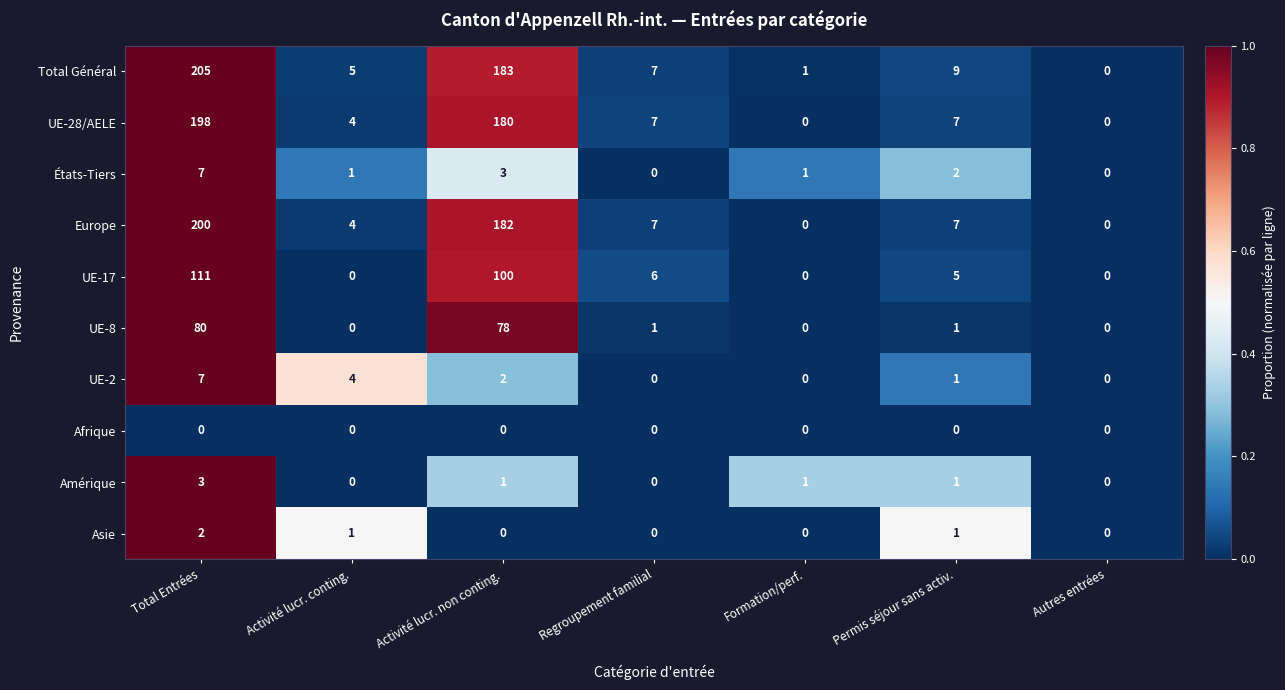

What is the total value across all series at Total Entrées?

813